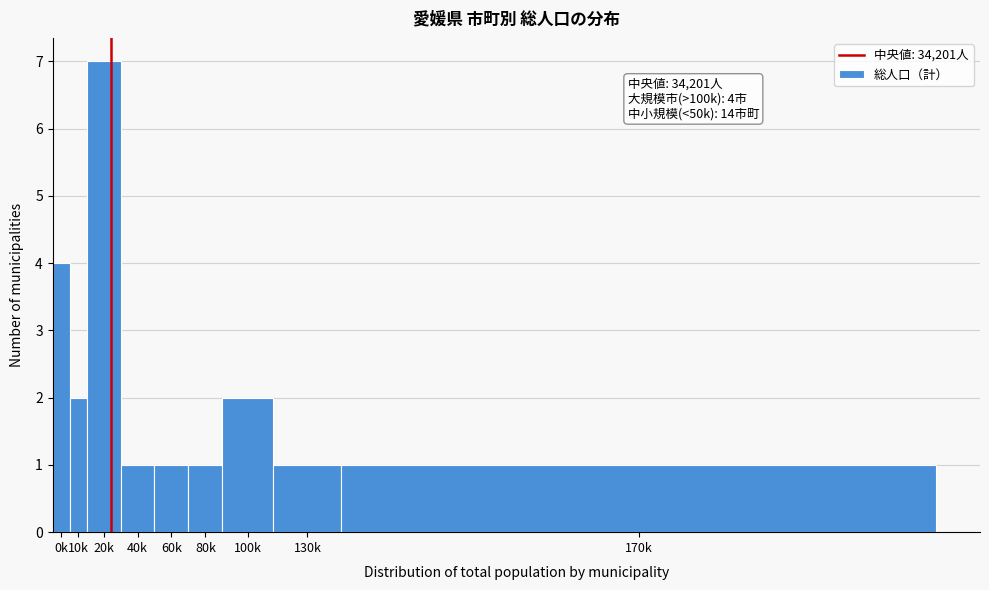

Reading left to right, what are all the values shown in this chart?

4	2	7	1	1	1	2	1	1